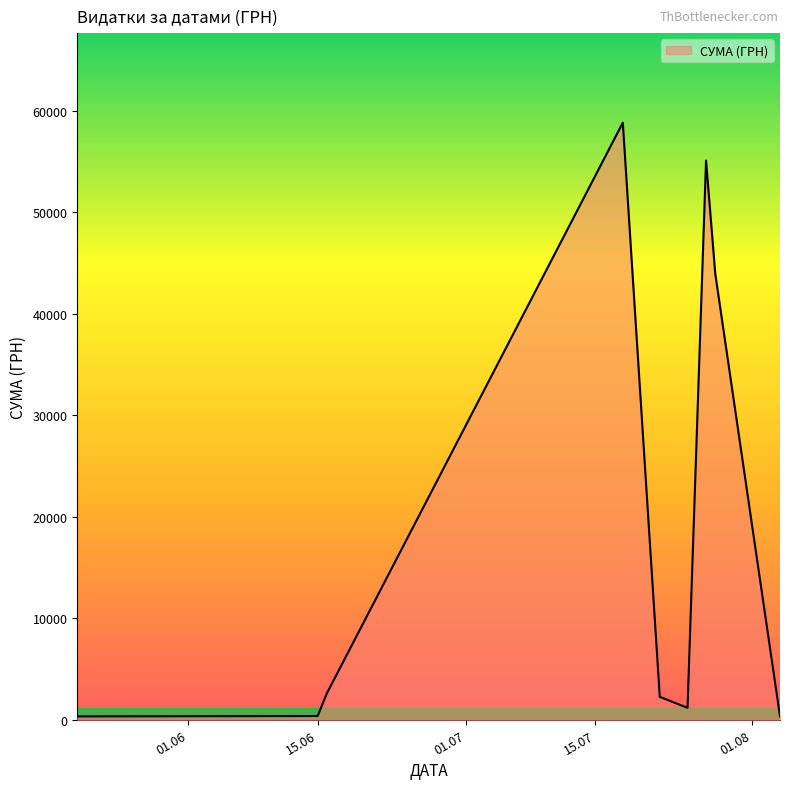

What is the greatest value displayed?

58840.0